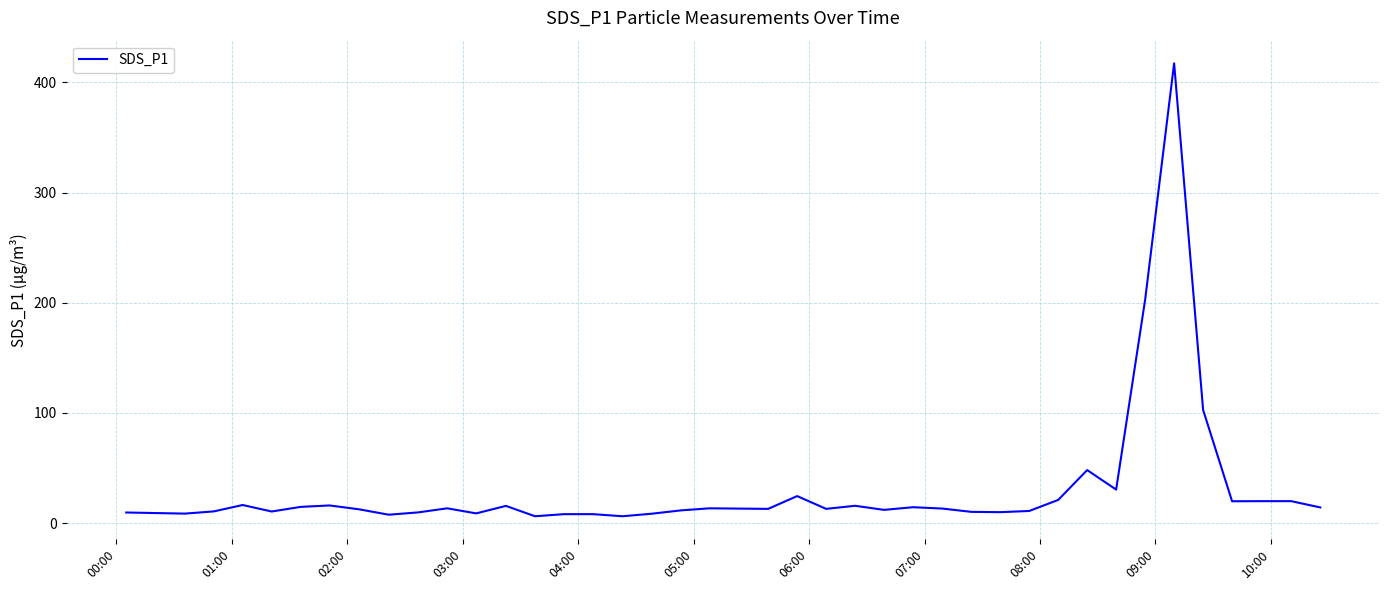

What is the difference between the maximum and minimum values?

411.0